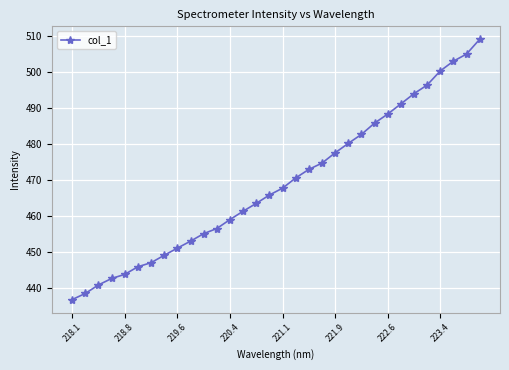

What is the sum of all values?

15011.0